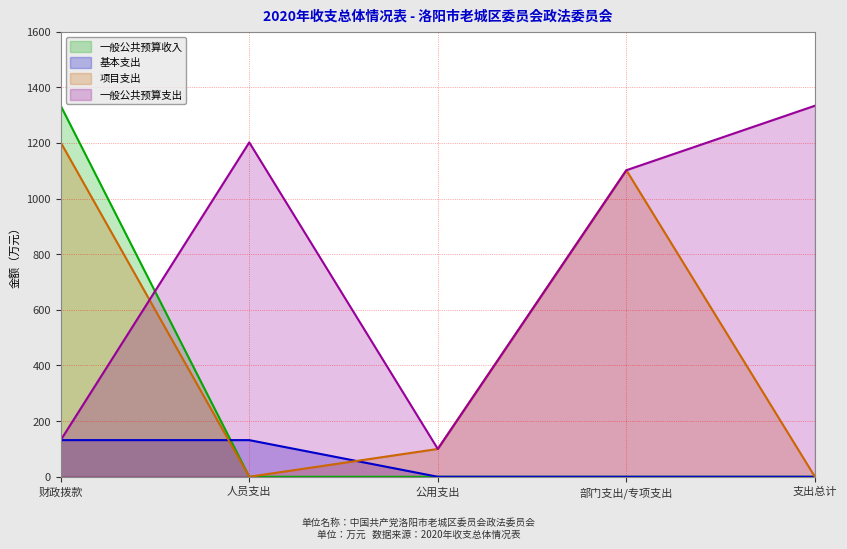

True or false: 一般公共预算支出 and 基本支出 intersect in this chart.

False